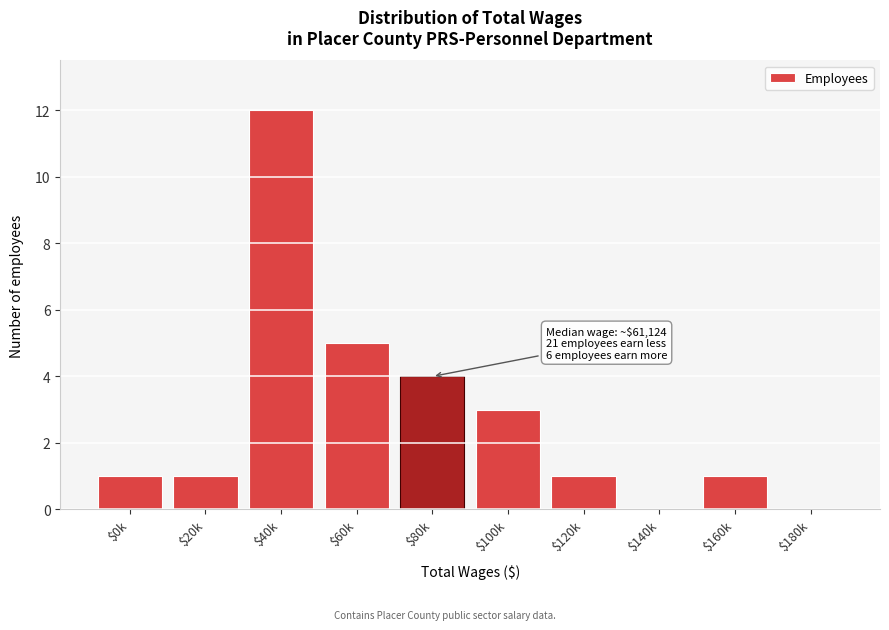

Which category has the highest value across all series?

$40k